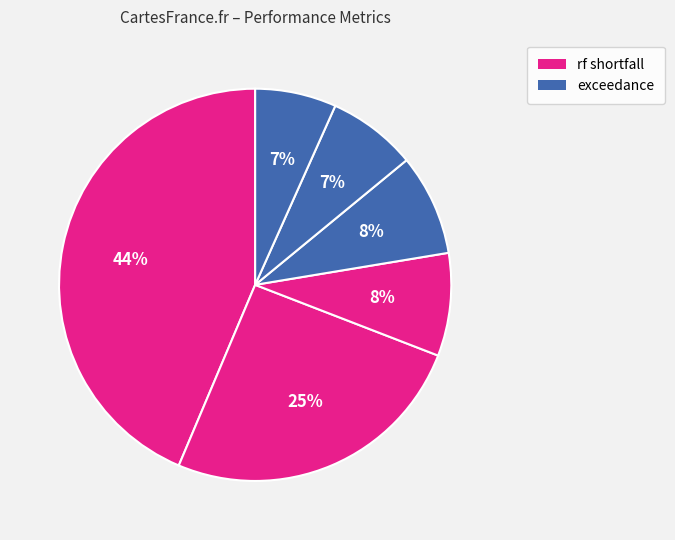

Count the number of slices in the pie.

6